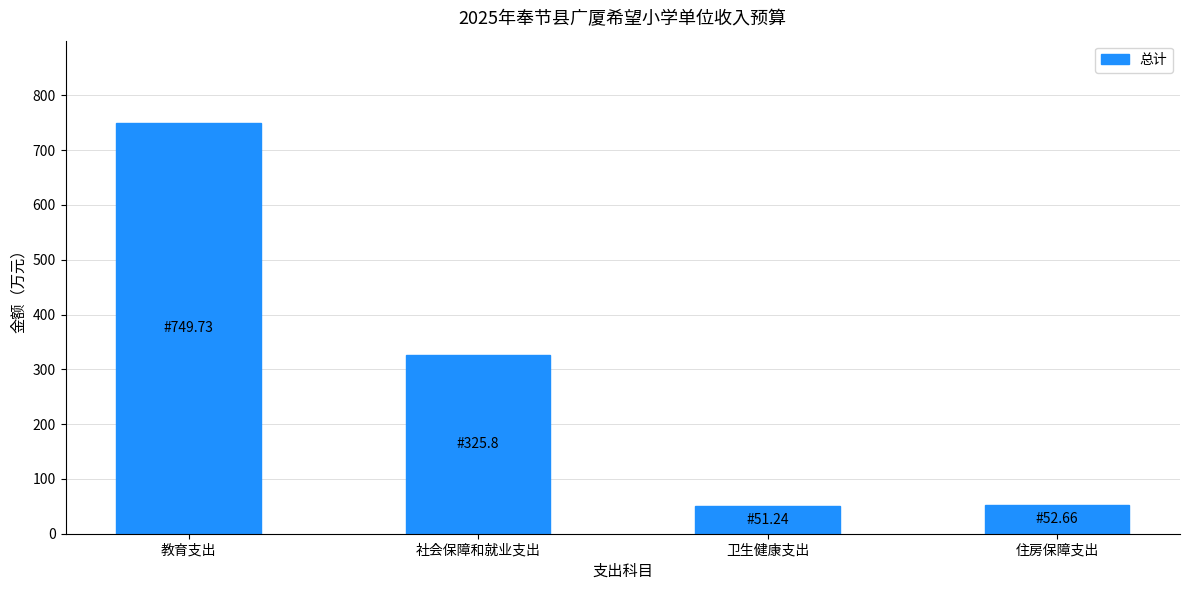

What is the greatest value displayed?

749.7